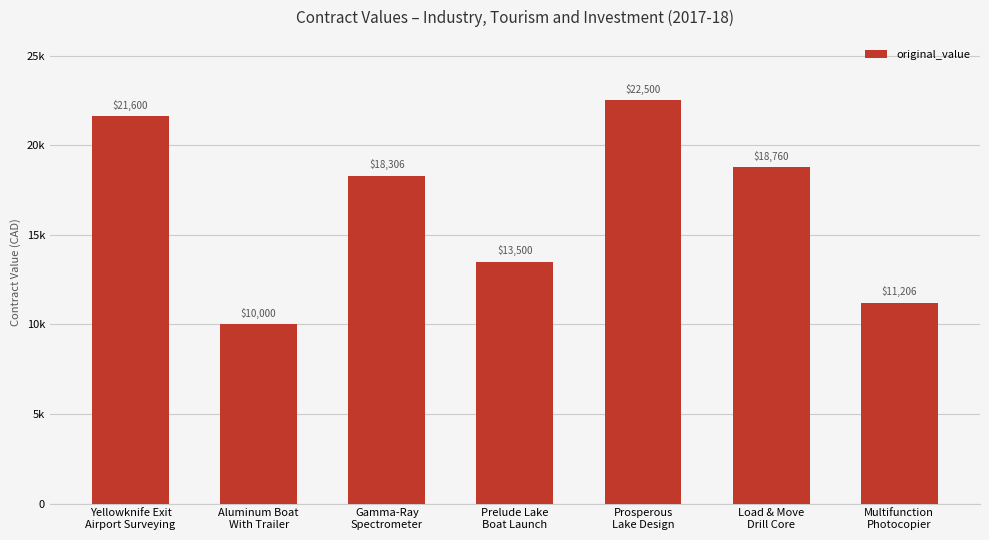

Reading left to right, extract all data points from this chart.

21600.0	10000.0	18305.6	13500.0	22500.0	18759.8	11205.9